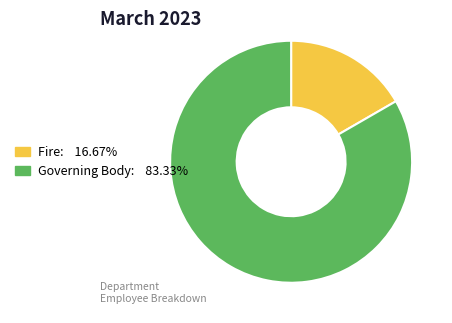

How many slices are in this pie chart?

2